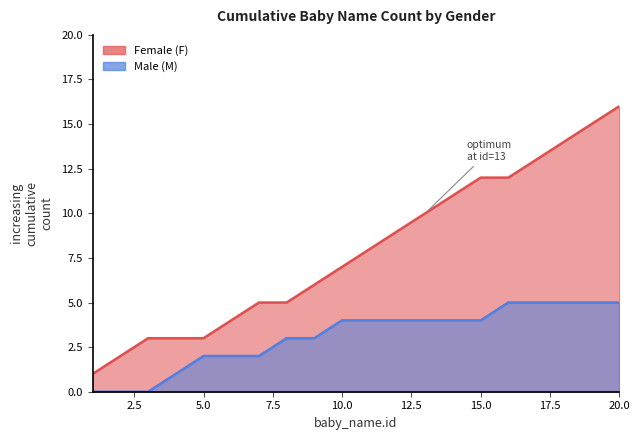

Is it true that Female (F) equals 3 at 3?

True